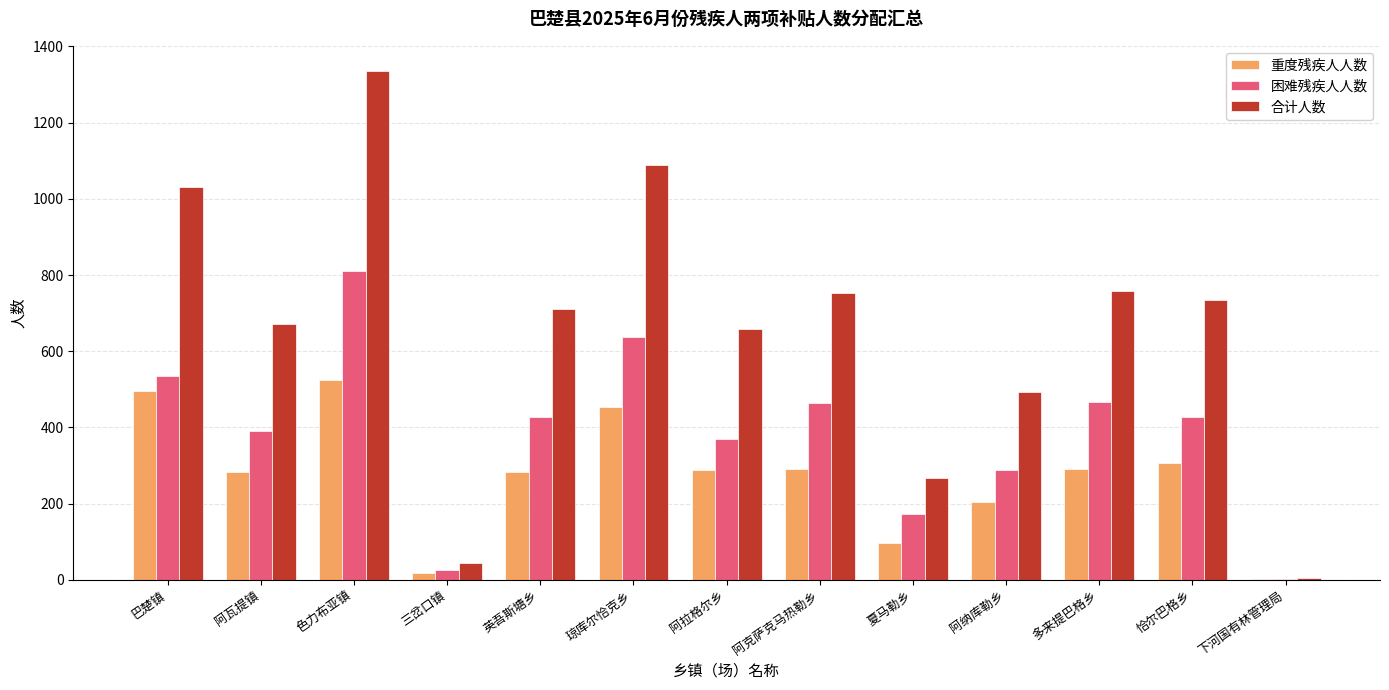

Which series changed the most between 色力布亚镇 and 阿拉格尔乡?

合计人数